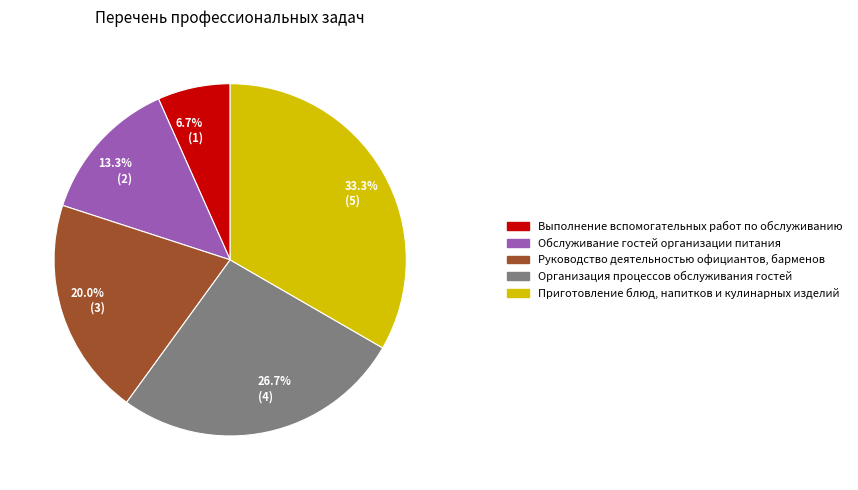

Is there a majority slice in this chart?

No